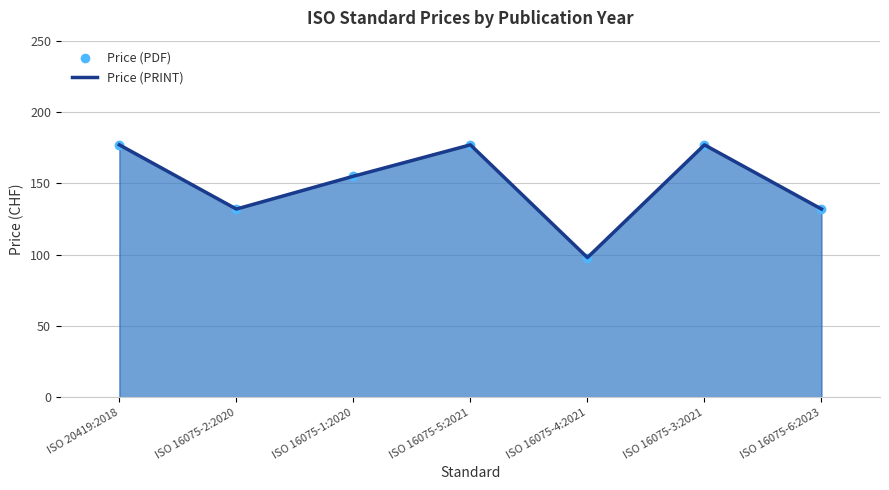

What is the minimum value shown in the chart?

98